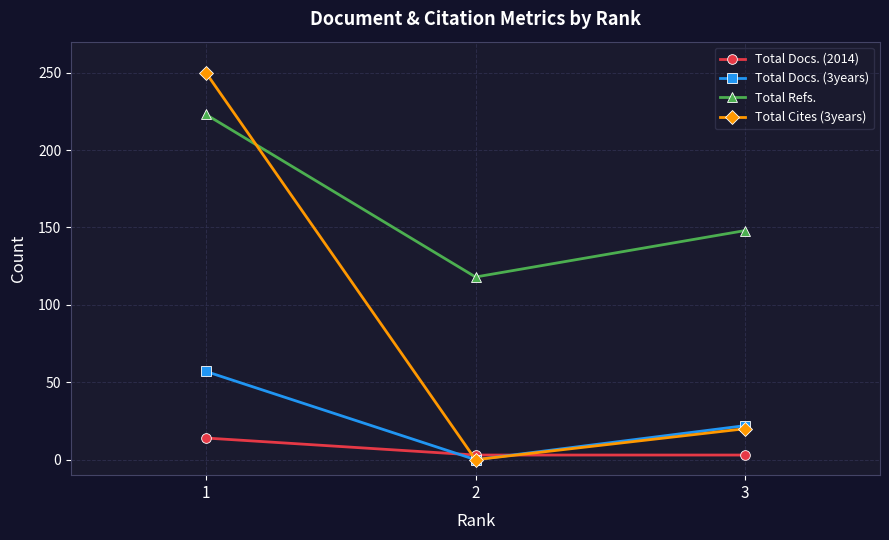

Is the value of Total Cites (3years) at 1 greater than the value of Total Docs. (3years) at 2?

Yes